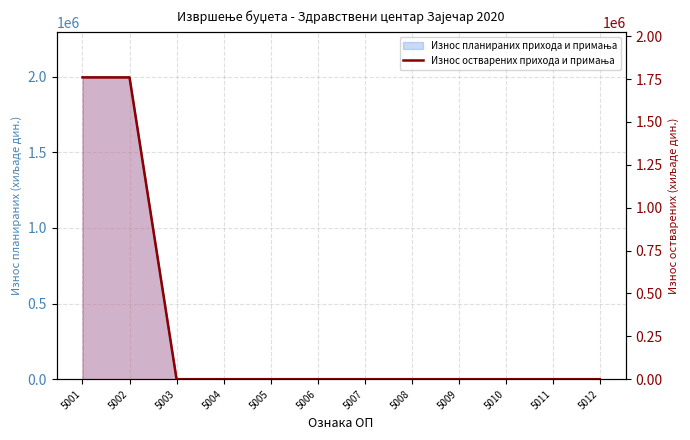

What is the difference between the maximum and minimum values?

1760230